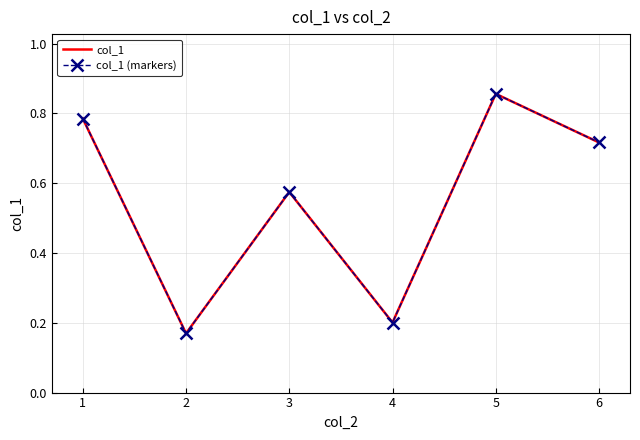

What are all the series names shown in the legend?

col_1, col_1 (markers)